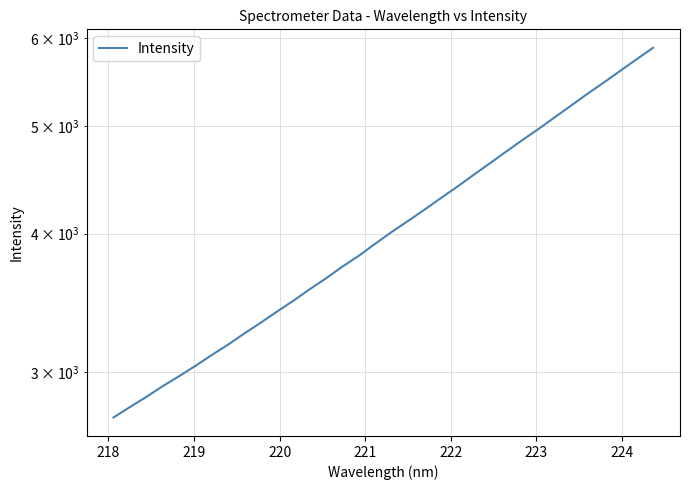

Is it true that the value at 30 is 3018.0?

False